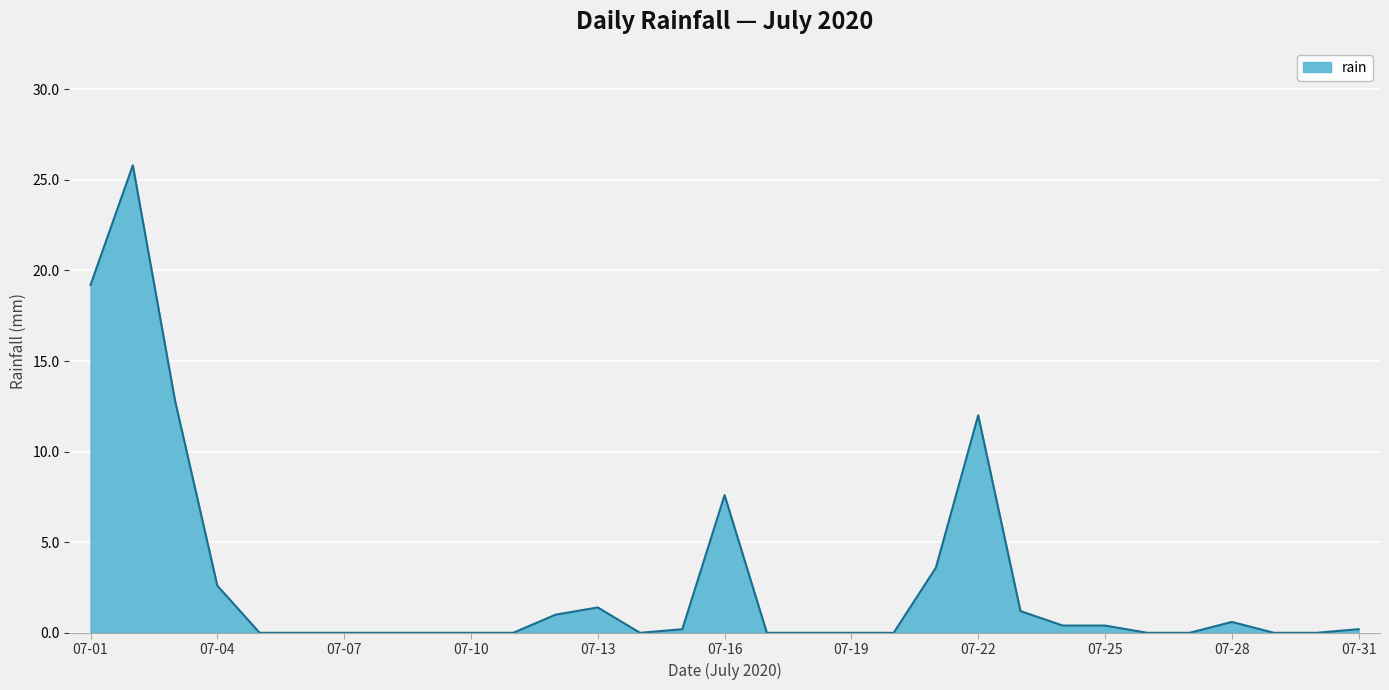

How many lines are shown in the chart?

1